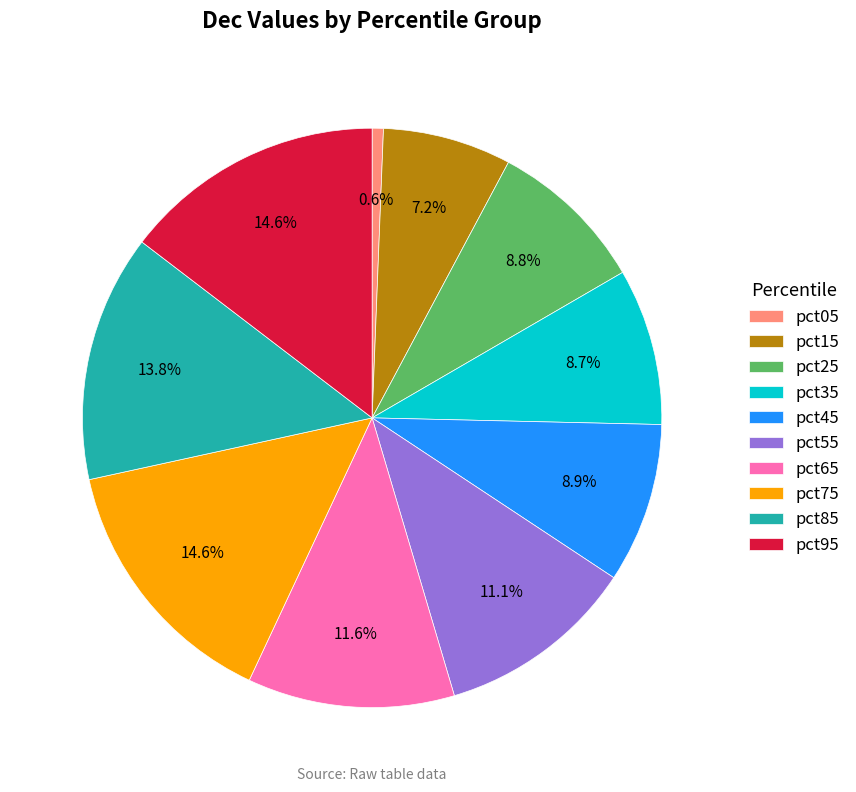

Which category has the smallest portion of the pie?

pct05